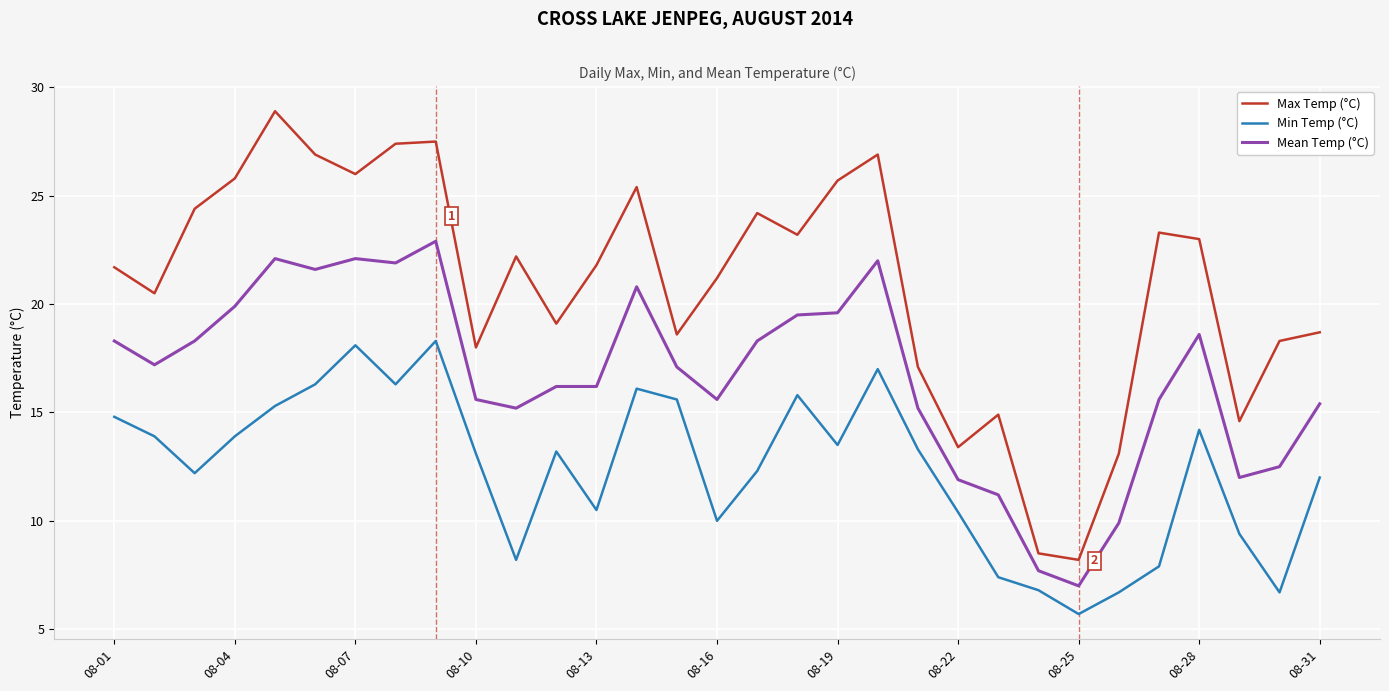

True or false: Mean Temp (°C) and Max Temp (°C) cross at least once.

False